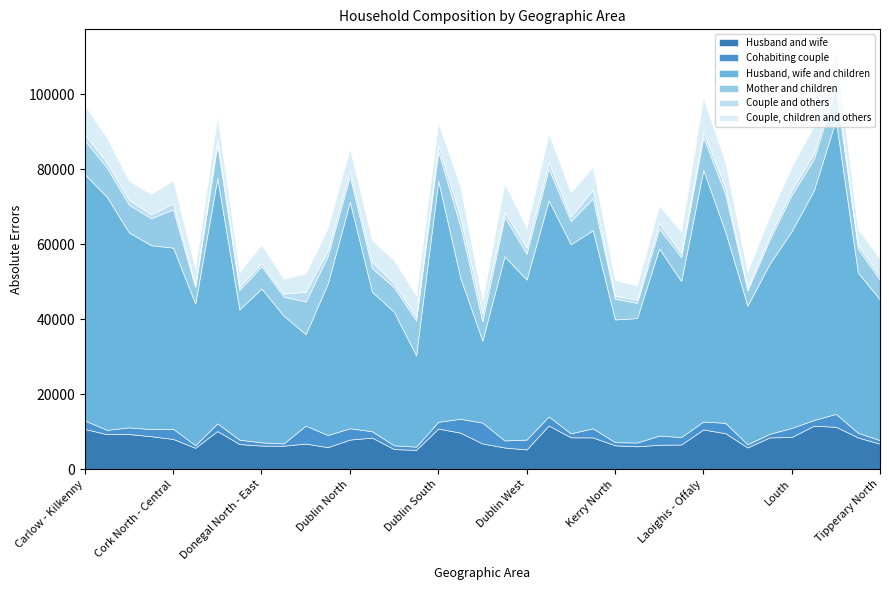

Rank the categories by Mother and children value from highest to lowest.

Dublin South - Central, Dublin South - West, Cork North - Central, Limerick East, Louth, Dublin North - West, Carlow - Kilkenny, Cork South - Central, Laoighis - Offaly, Dublin Central, Dun Laoghaire, Galway West, Meath, Mayo, Dublin South, Cavan - Monaghan, Clare, Dublin Mid - West, Cork East, Dublin West, Dublin North, Dublin North - East, Kildare South, Longford - Roscommon, Sligo - Leitrim, Dublin North - Central, Galway East, Donegal North - East, Kerry North, Kildare North, Tipperary North, Cork South - West, Dublin South - East, Donegal South - West, Cork North - West, Limerick West, Kerry South